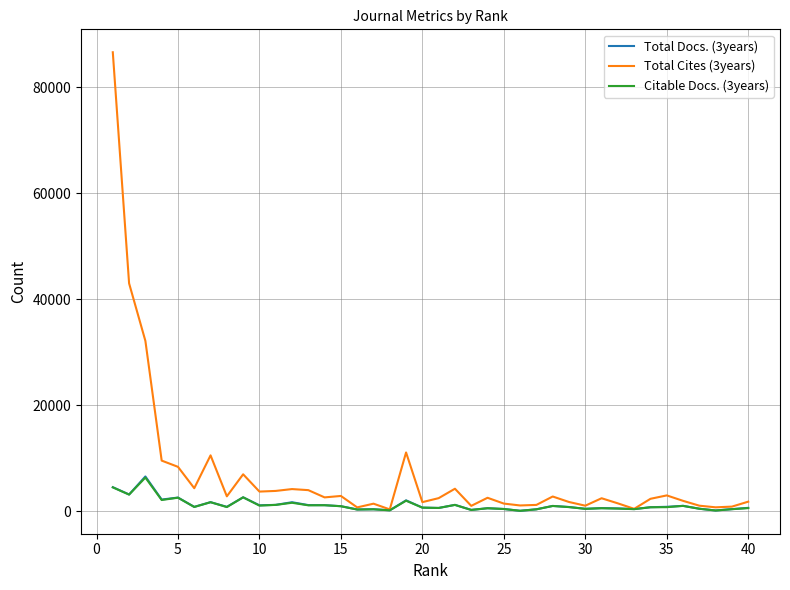

Which series has the largest total across all categories?

Total Cites (3years)